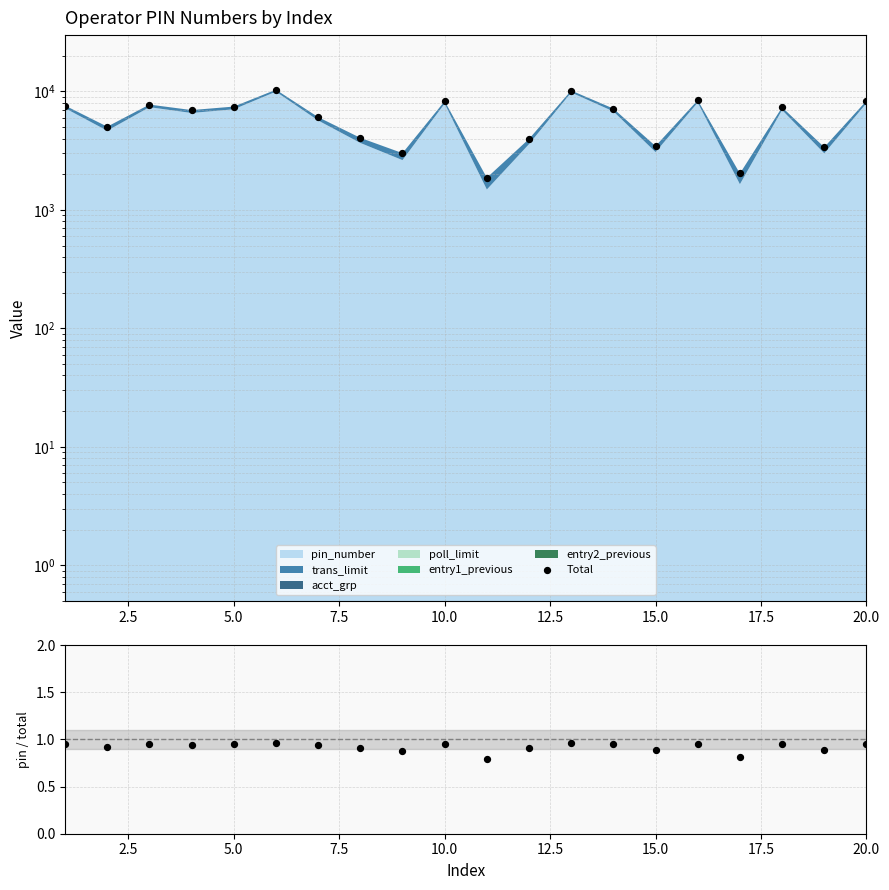

Which series contains the lowest Y value?

ratio